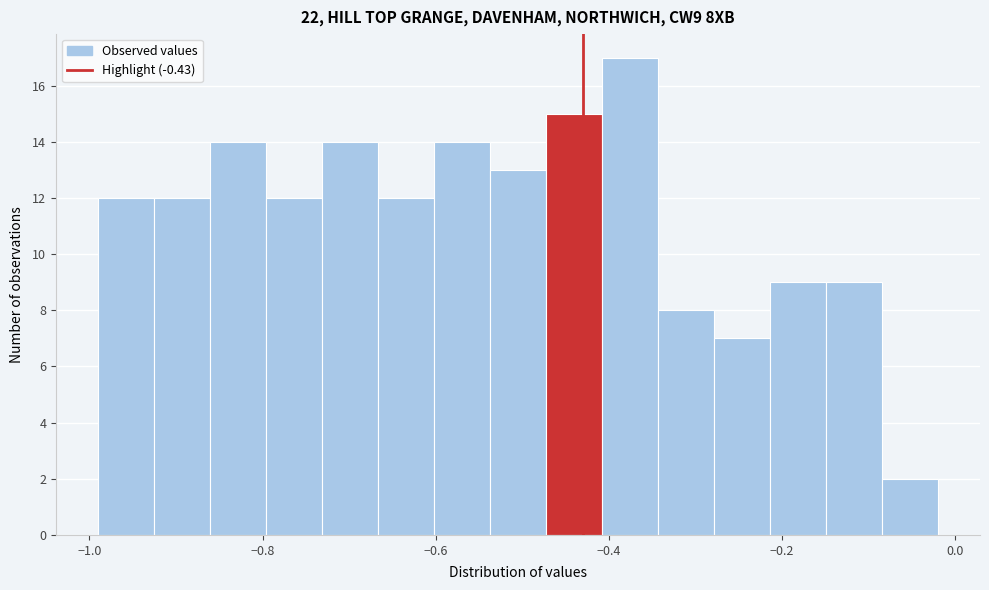

Read against the x-axis, roughly where is the centre of the tallest bar?

-0.38